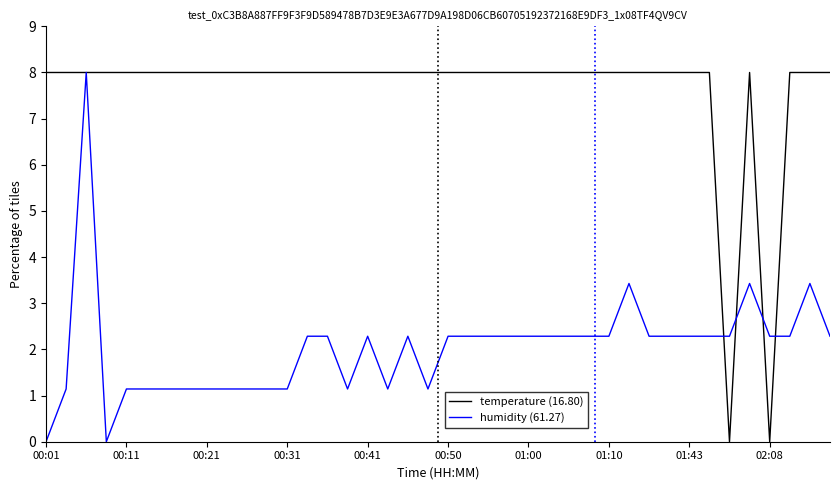

Which series has the largest total across all categories?

temperature (16.80)